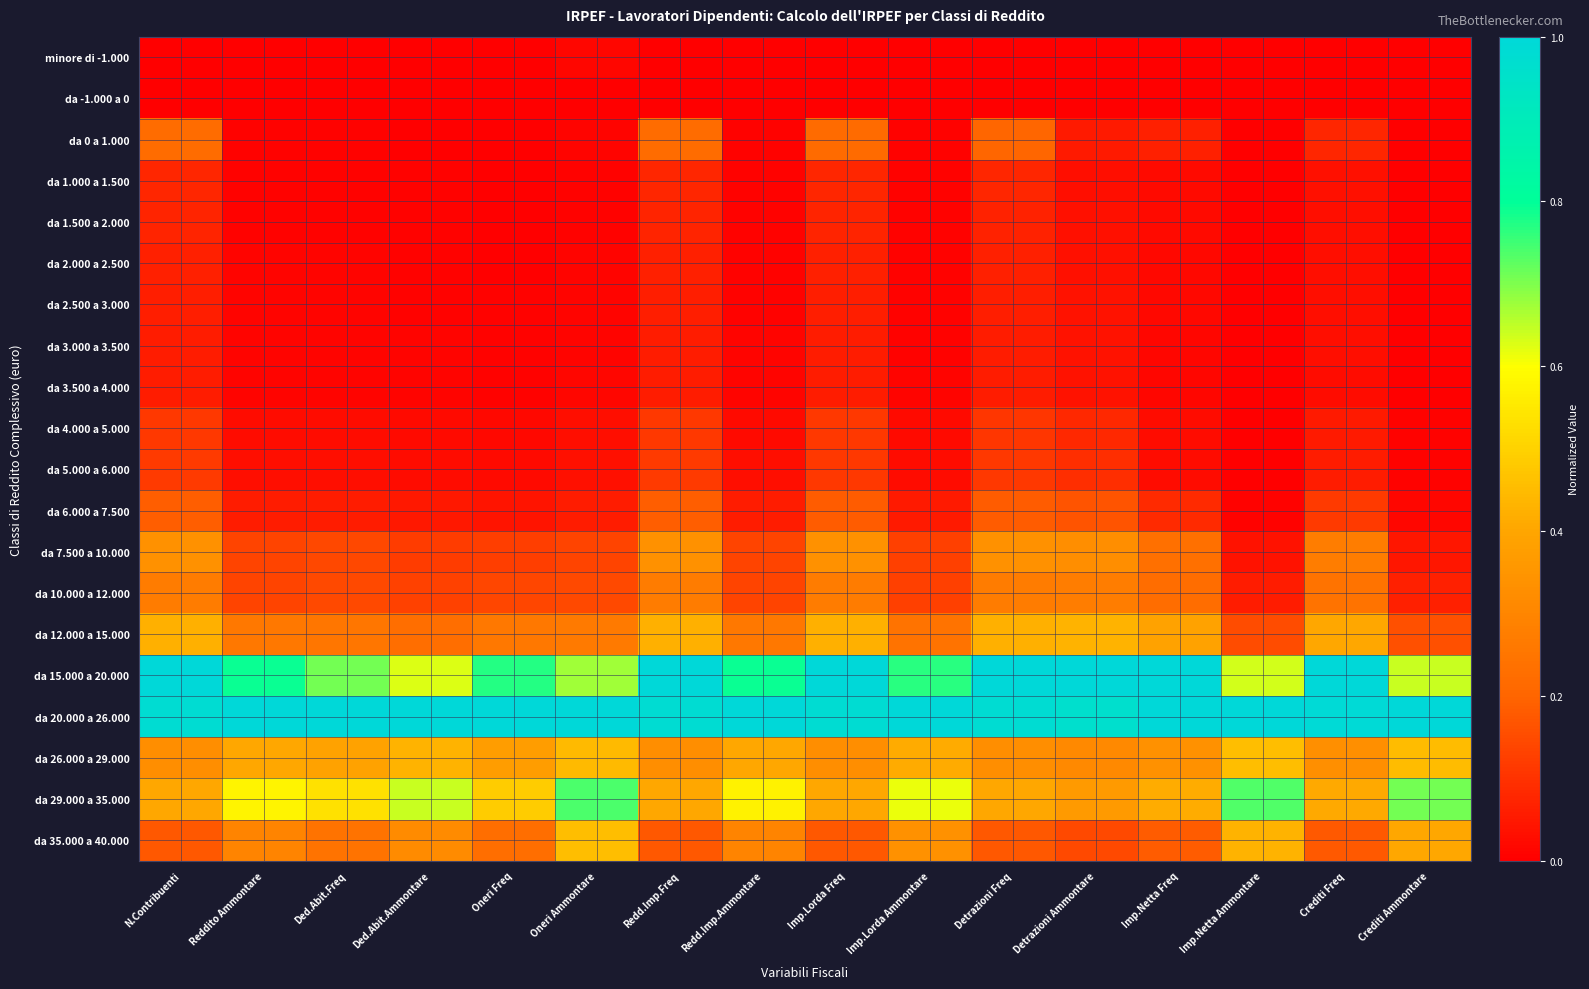

Which series has the largest total across all categories?

da 20.000 a 26.000